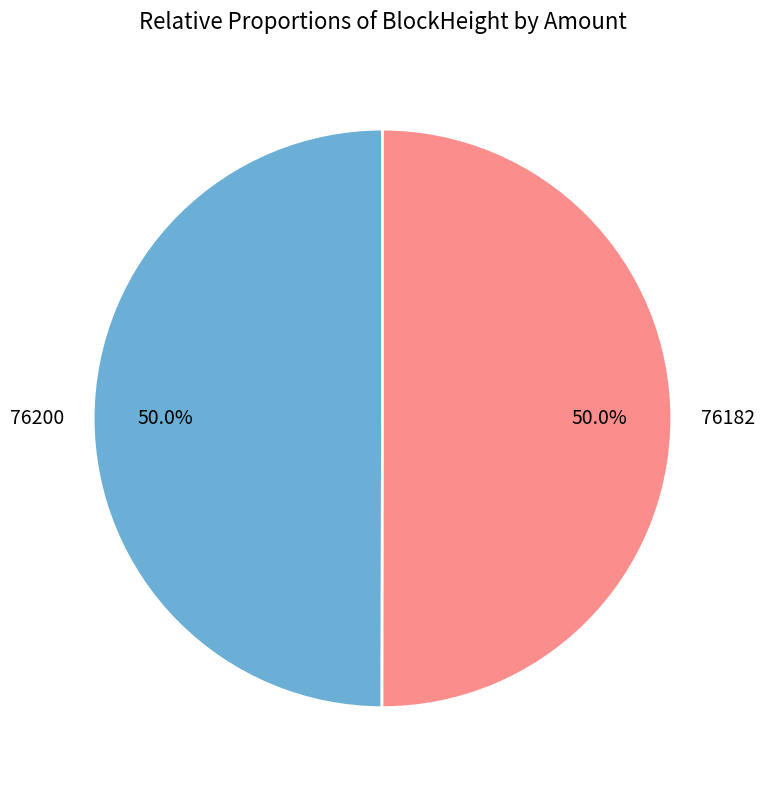

What is the ratio of the value at 76200 to the value at 76182?

1.0